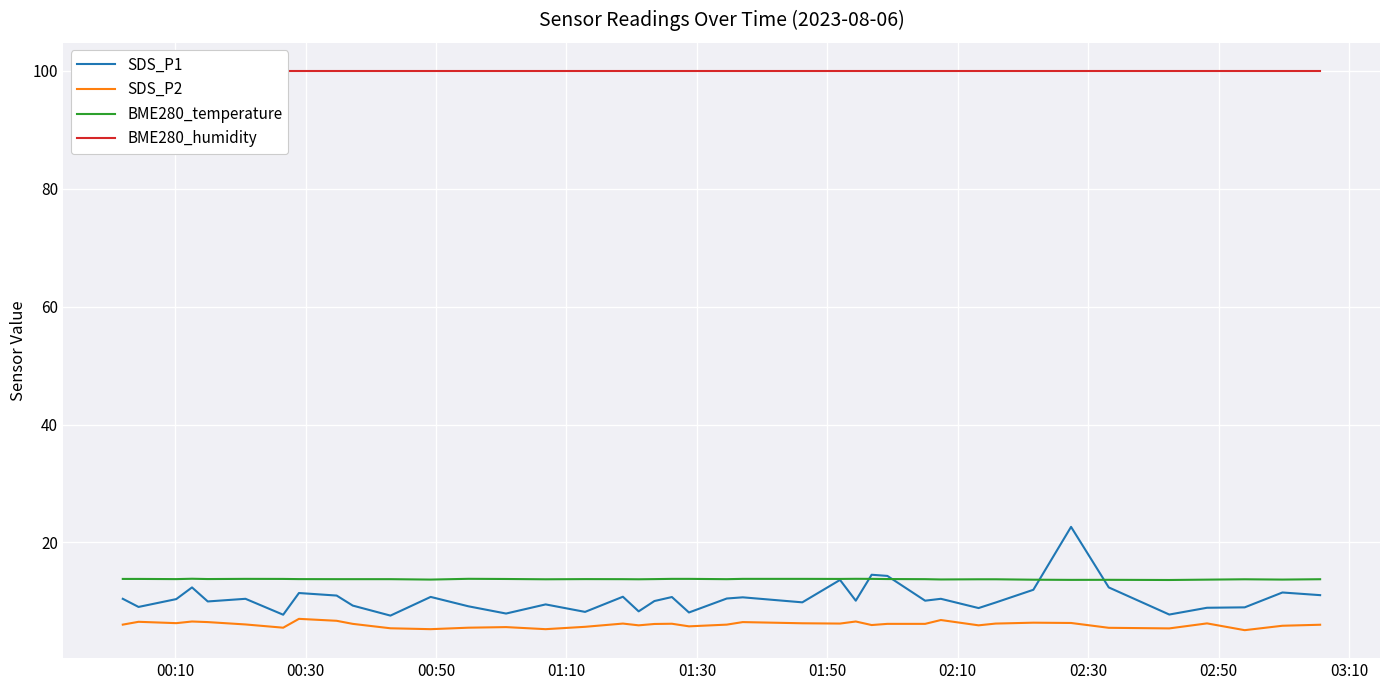

True or false: SDS_P1 and SDS_P2 cross at least once.

False